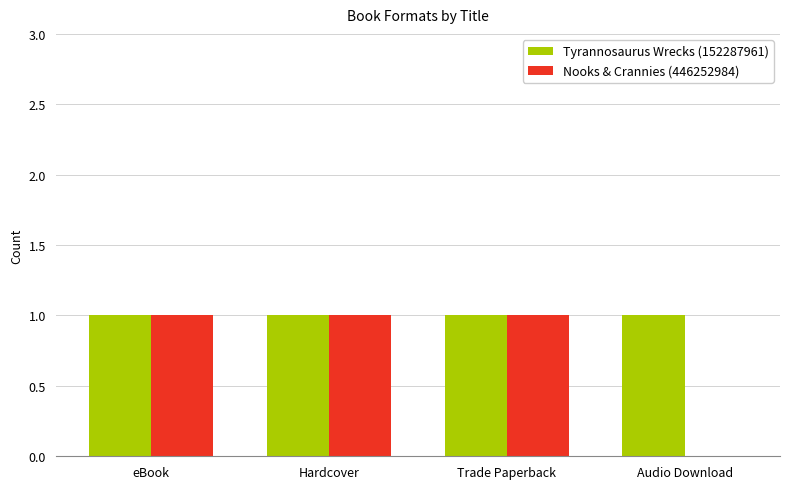

Count the number of categories in the chart.

4